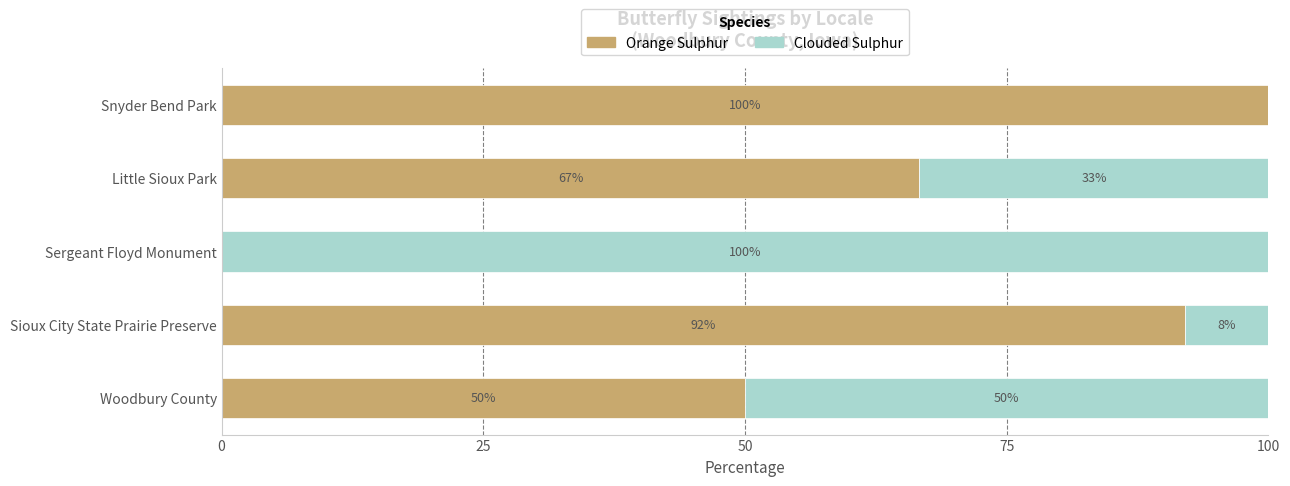

What is the total value across all series at Sergeant Floyd Monument?

100.0